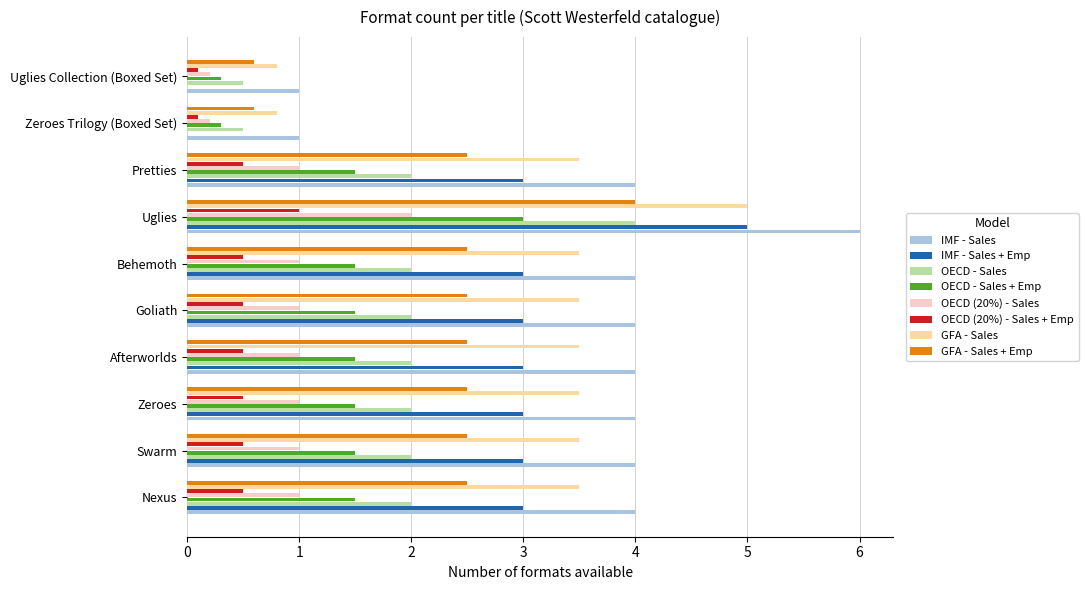

Is the value of IMF - Sales + Emp at Uglies greater than the value of GFA - Sales at Pretties?

Yes